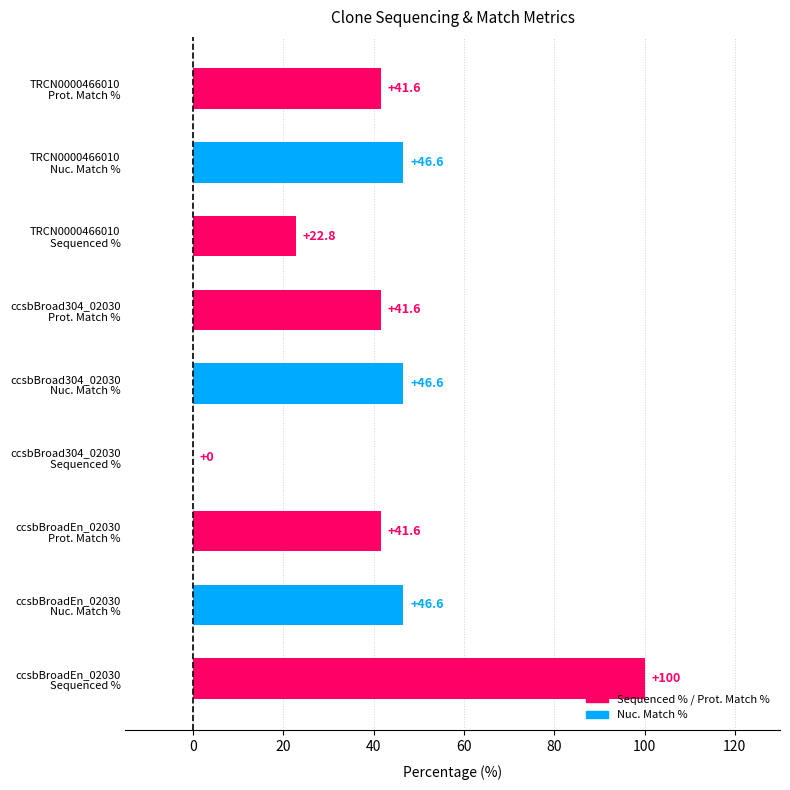

How many series are shown in this chart?

1